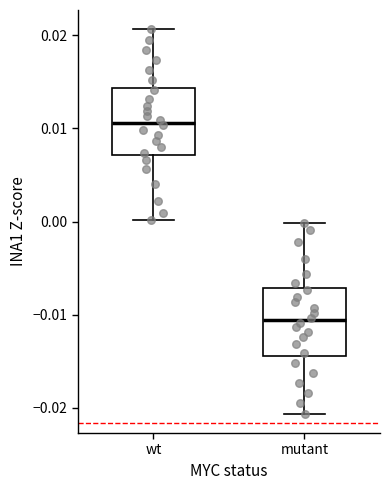

Where does the median line of the box for mutant sit on the y-axis? The values are not printed on the chart, so give them approximately, as read against the axis.

-0.011